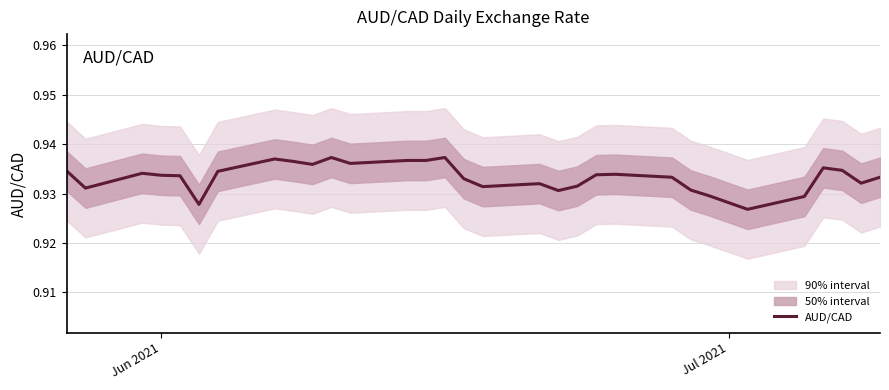

How many points are higher than both their immediate neighbors (excluding endpoints)?

7